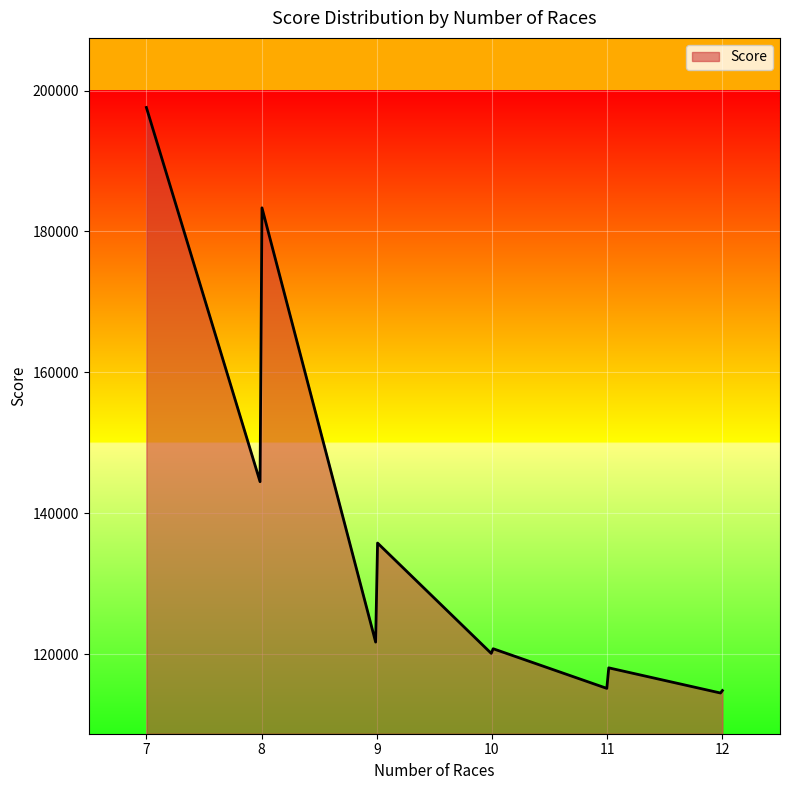

What is the difference between the maximum and minimum values?

83143.4